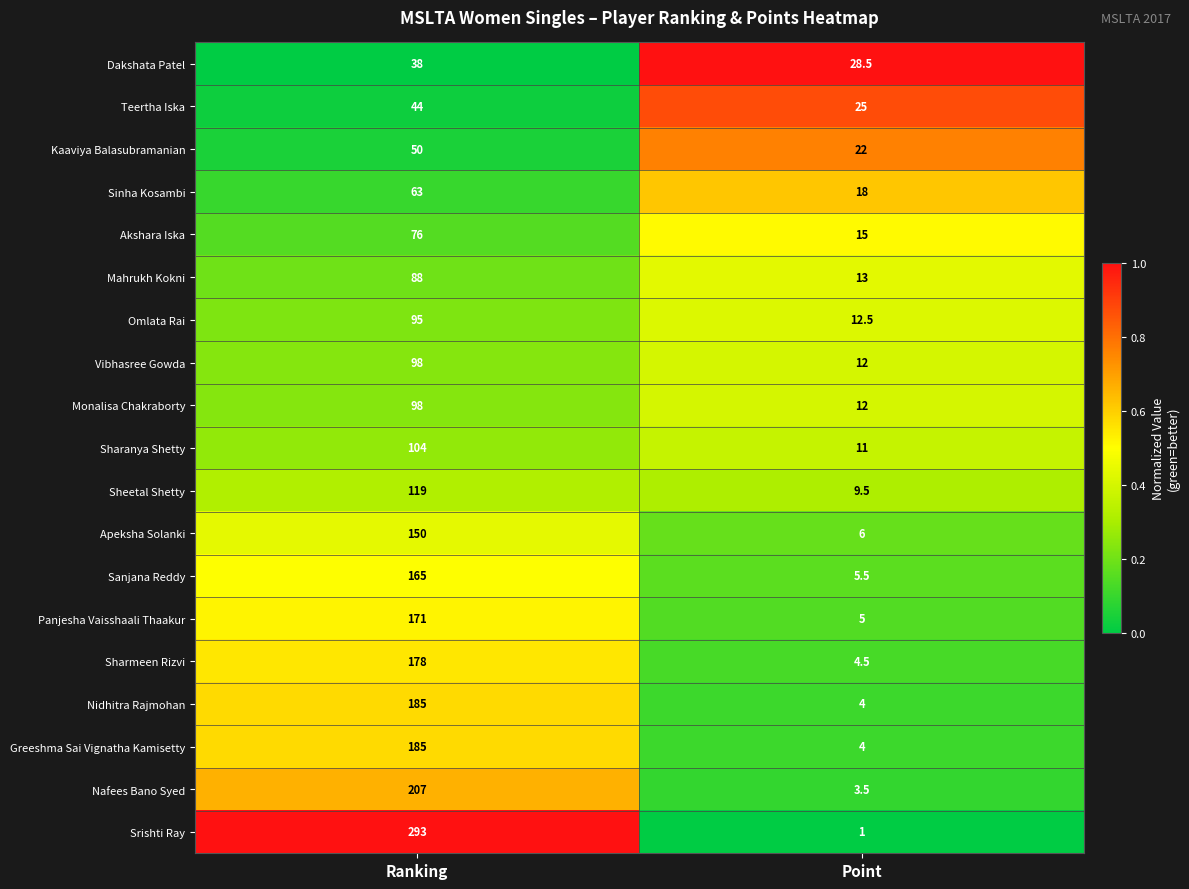

What is the average value of the Sharanya Shetty series?

57.5